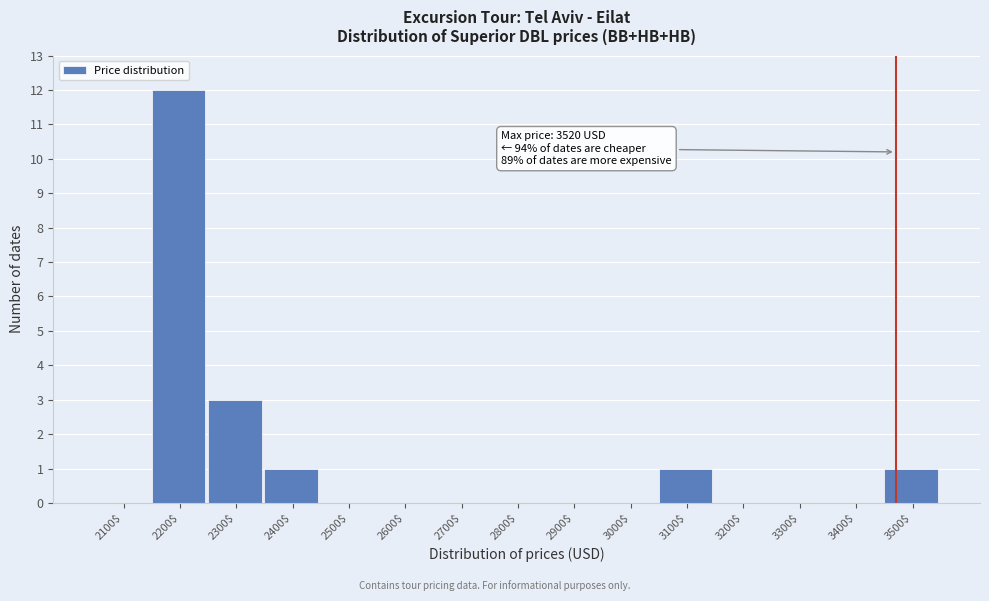

Which category has the highest value across all series?

2200$